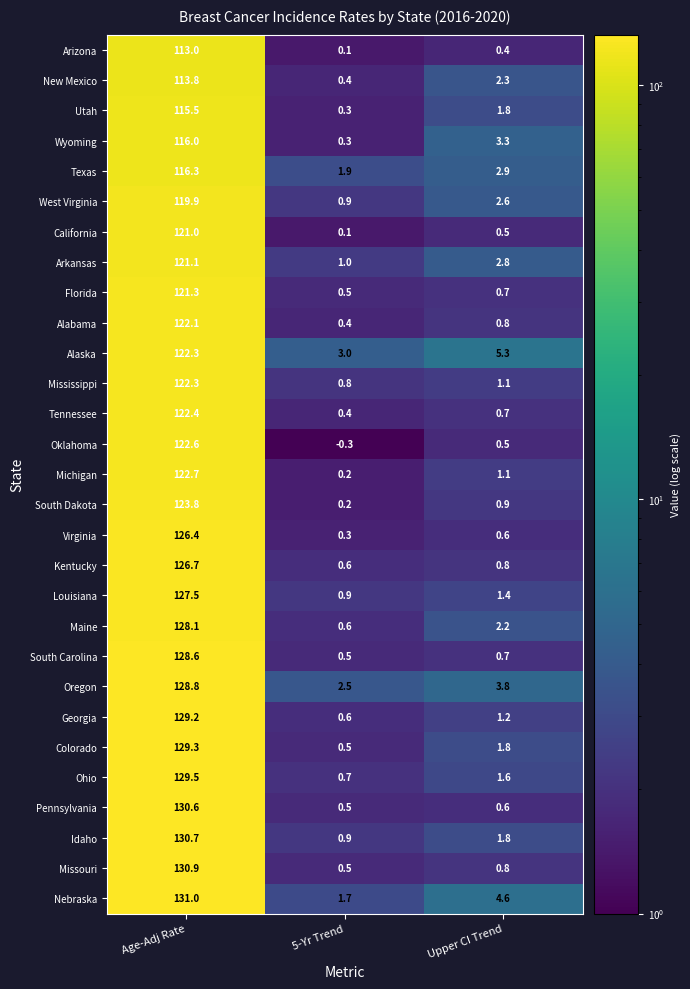

Rank the categories by Alabama value from highest to lowest.

Age-Adj Rate, Upper CI Trend, 5-Yr Trend